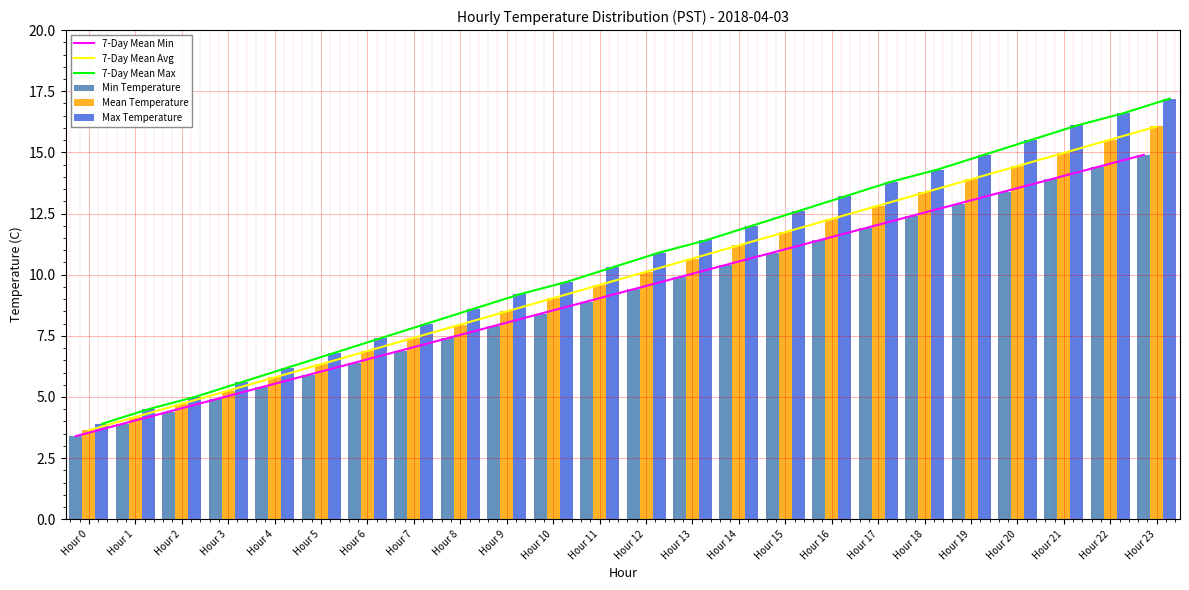

Are the bars horizontal?

No